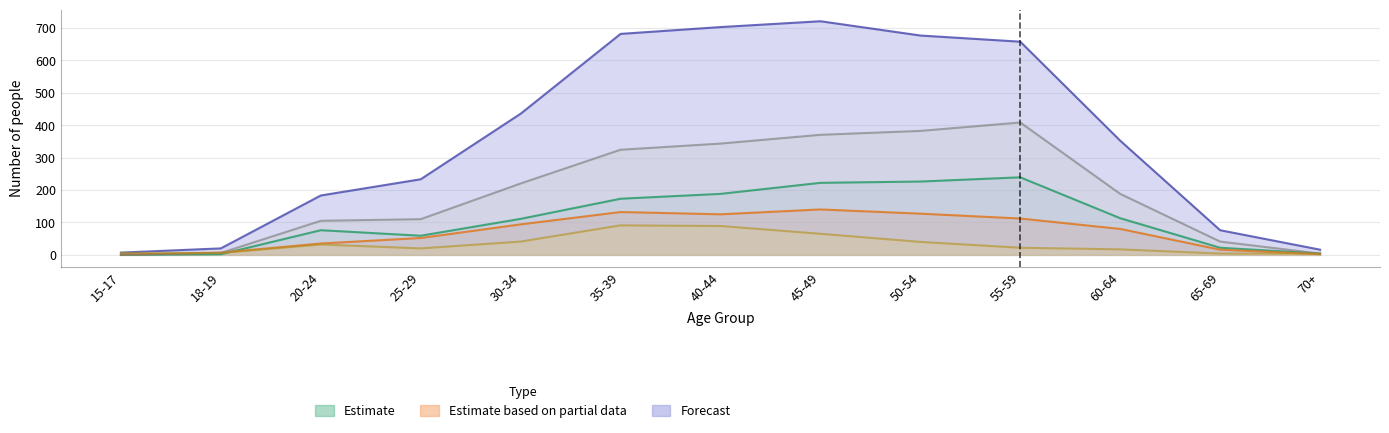

True or false: Всего (col_2) and Среднее профессиональное (col_9) cross at least once.

False